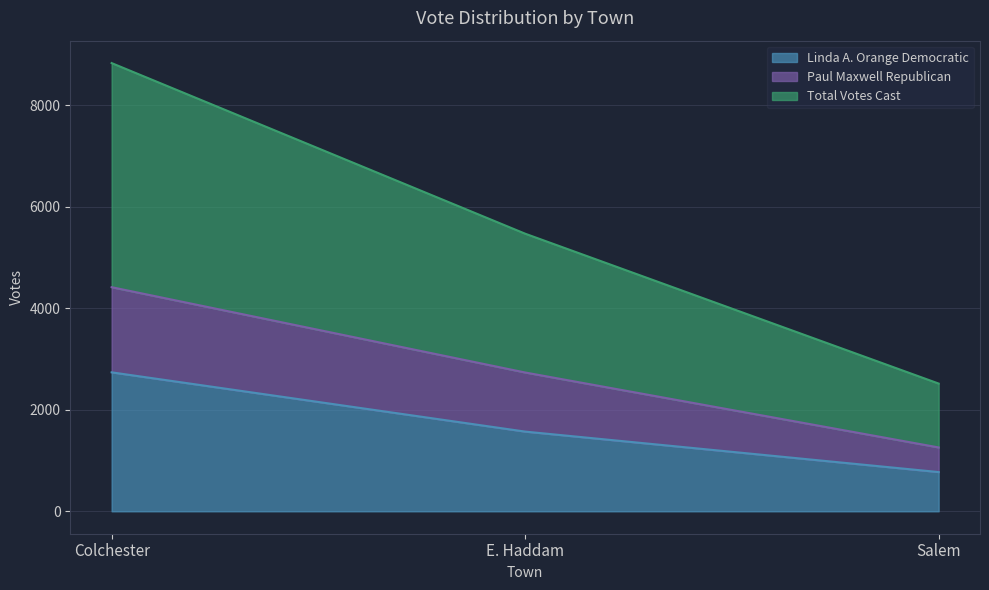

What are all the series names shown in the legend?

Linda A. Orange Democratic, Paul Maxwell Republican, Total Votes Cast